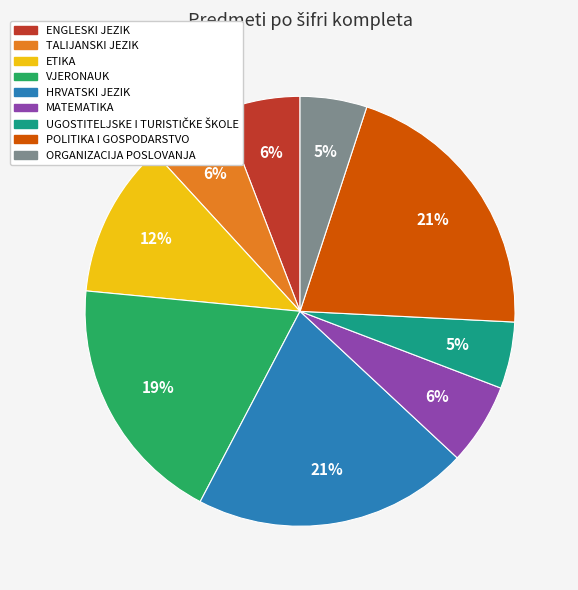

What is the ratio of the value at TALIJANSKI JEZIK to the value at ORGANIZACIJA POSLOVANJA?

1.2